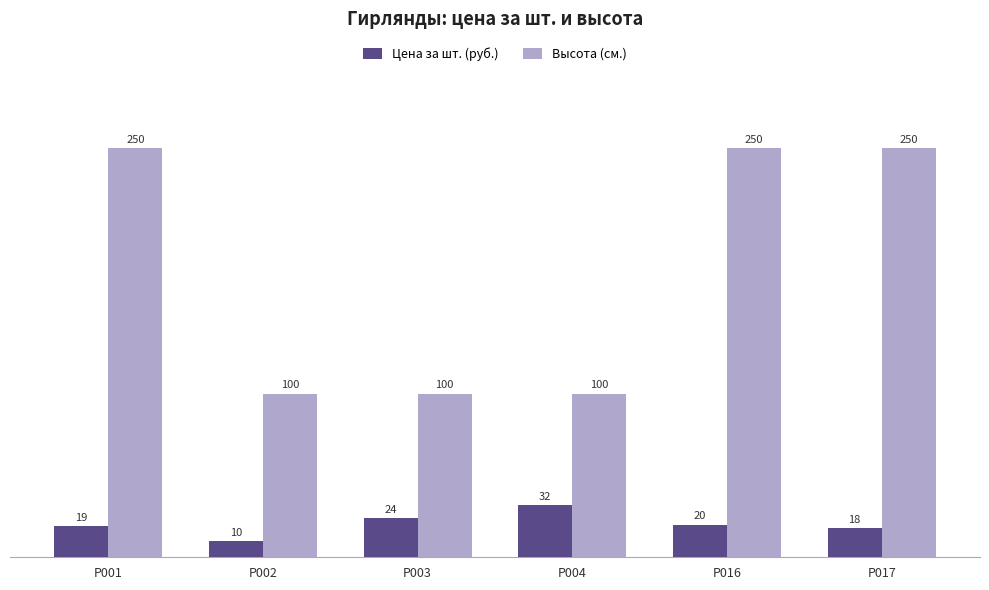

What is the difference between the highest and lowest values at Р001?

231